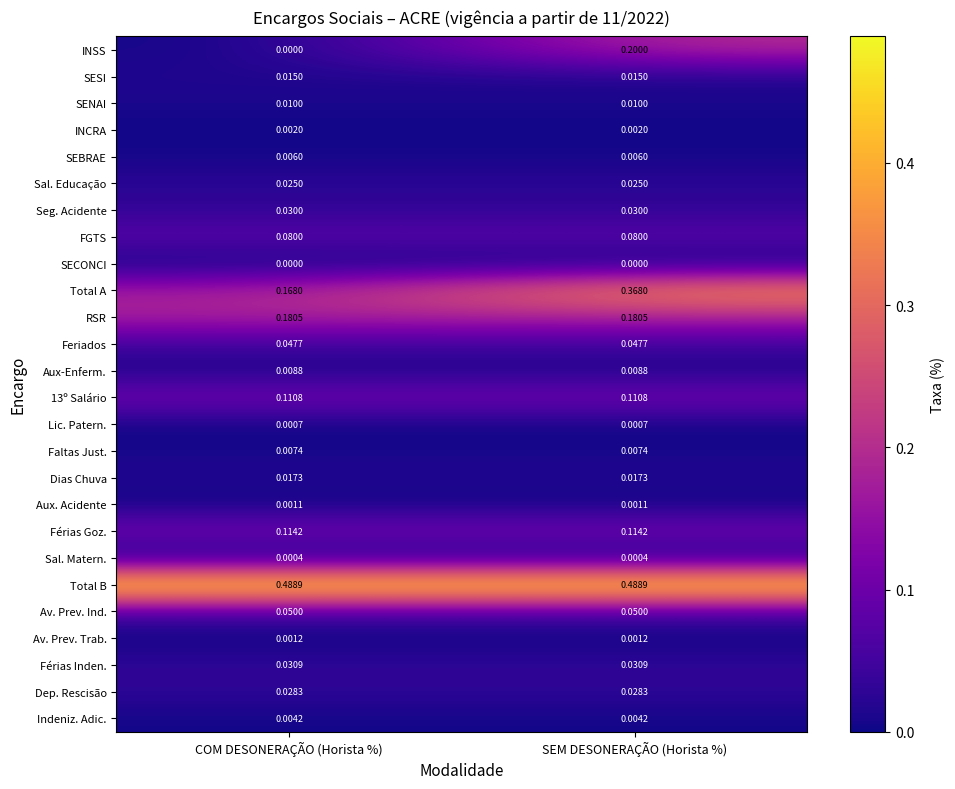

Is the value of Aux. Acidente at COM DESONERAÇÃO (Horista %) greater than the value of Sal. Matern. at COM DESONERAÇÃO (Horista %)?

Yes